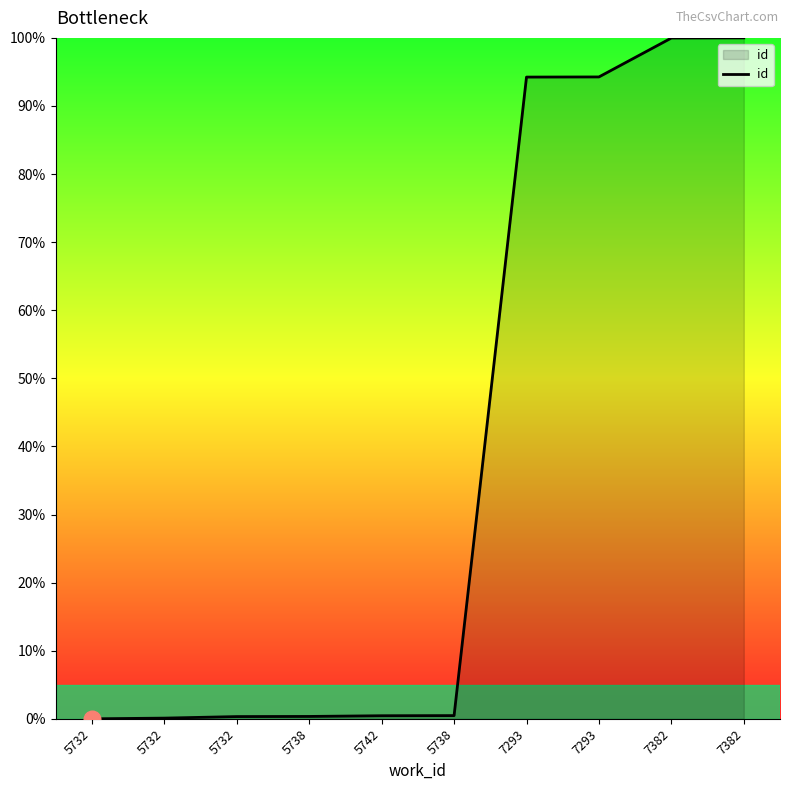

What is the change in value from 5732 to 5738?

+0.5